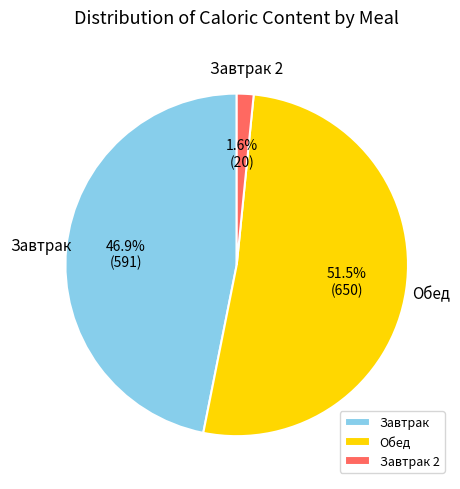

Is there any slice that represents more than half of the pie?

Yes